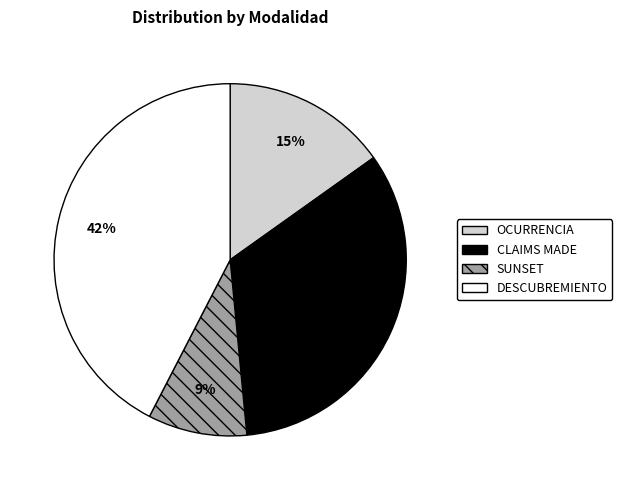

Between SUNSET and CLAIMS MADE, which is larger?

CLAIMS MADE